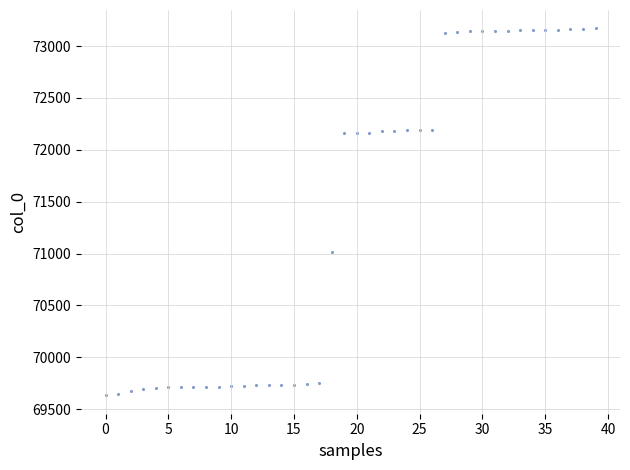

What Y value in the scatter plot is closest to 71402?

71015